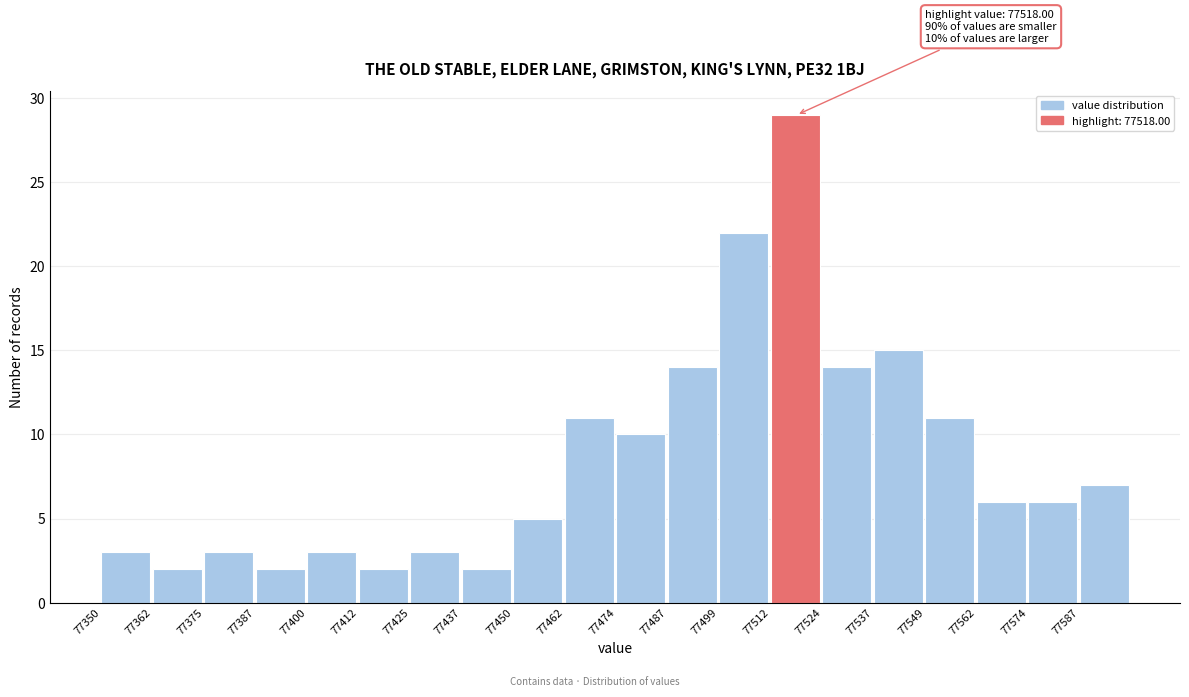

Over which range of the x-axis is the bar tallest?

77512 to 77524